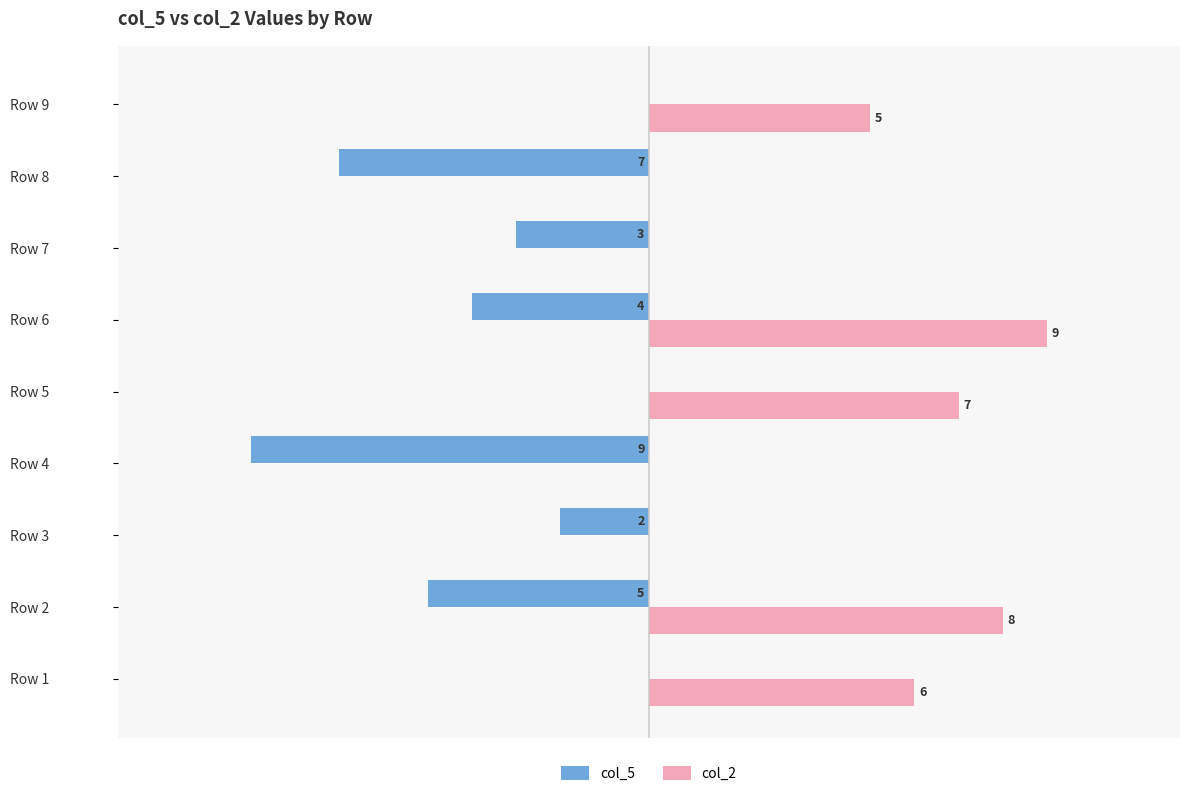

Which series has the largest total across all categories?

col_2